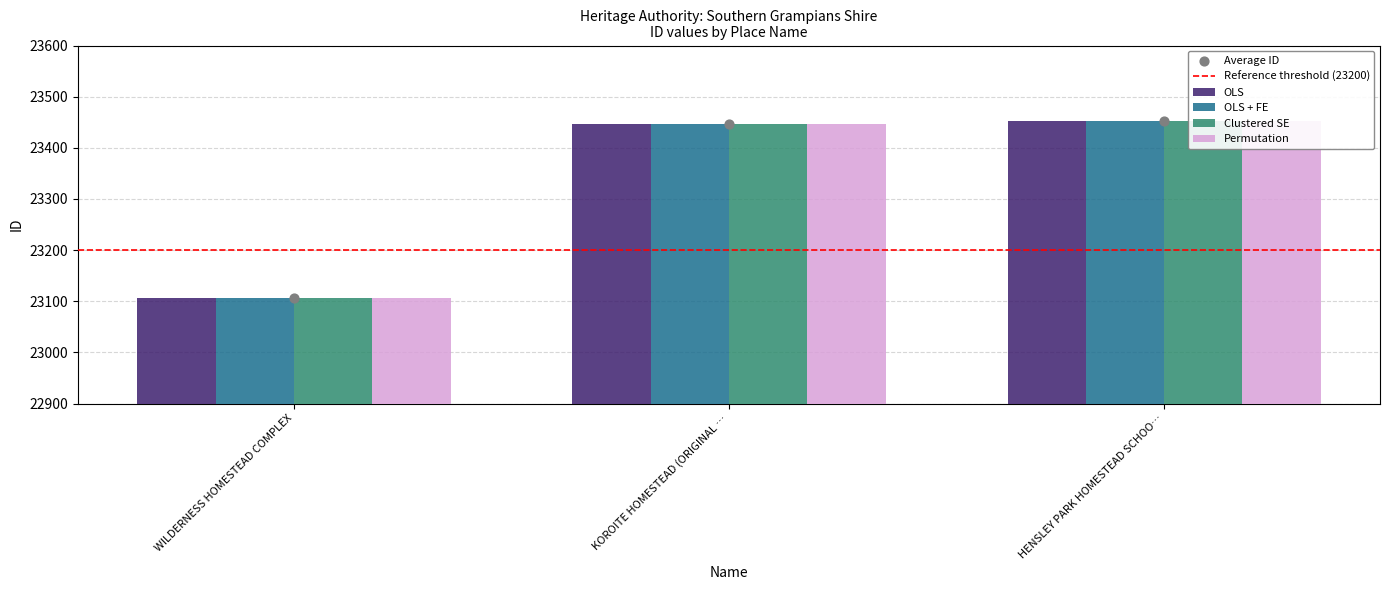

Which series contains the lowest Y value?

OLS